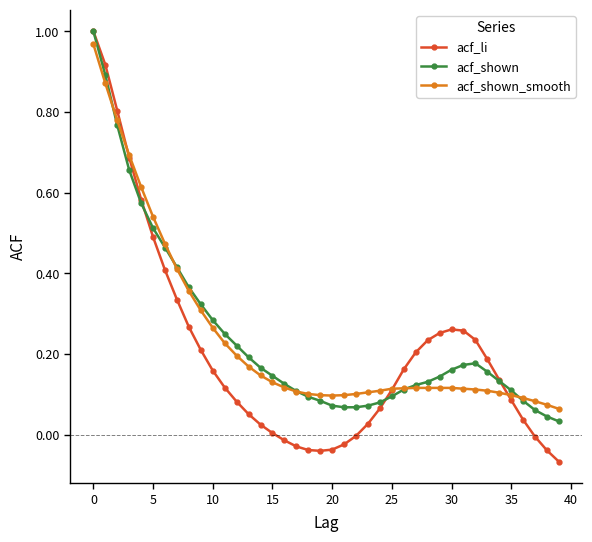

Which series has the widest spread of values?

acf_li